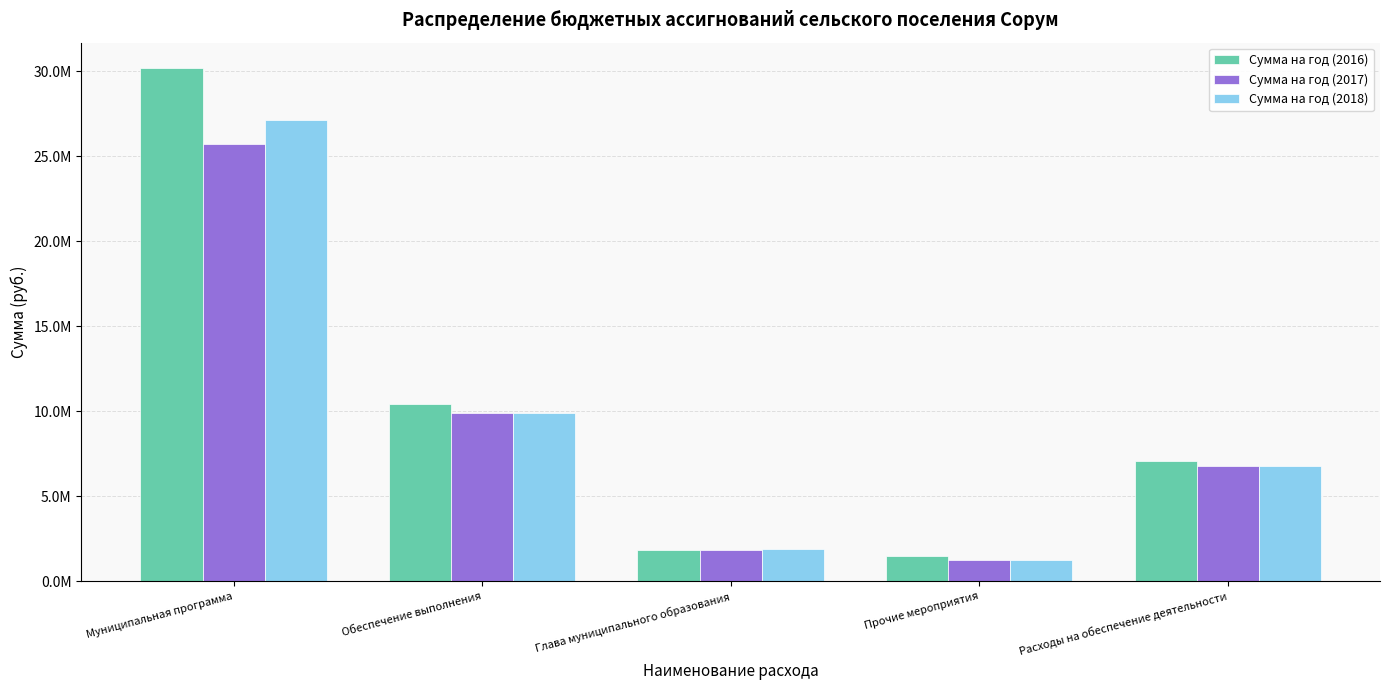

Are the bars horizontal?

No